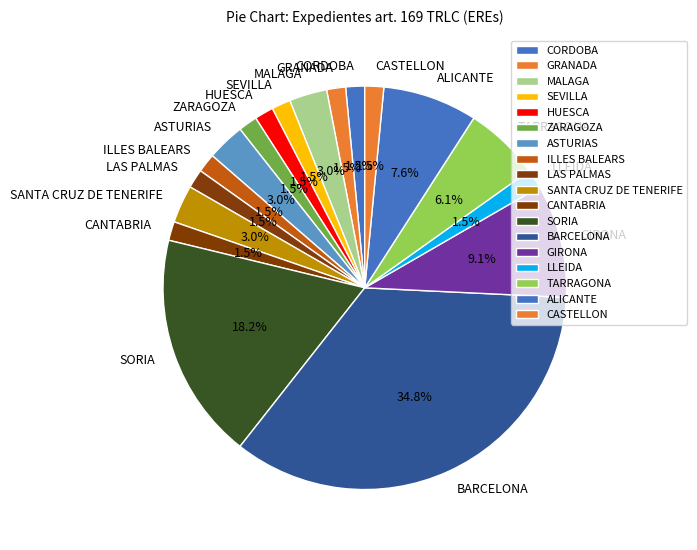

Is there any slice that represents more than half of the pie?

No